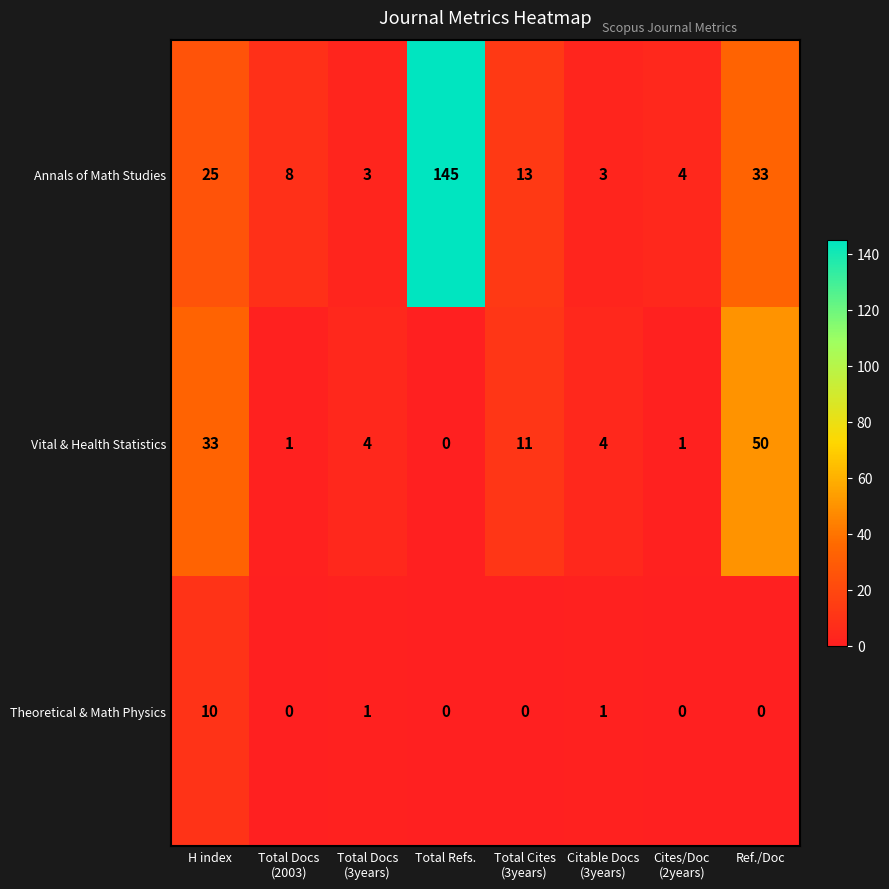

At which label does Vital & Health Statistics reach its minimum?

Total Refs.